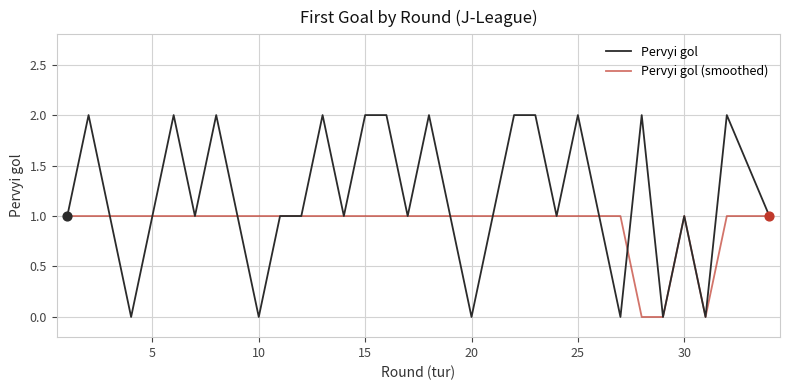

Which series has the widest spread of values?

Pervyi gol